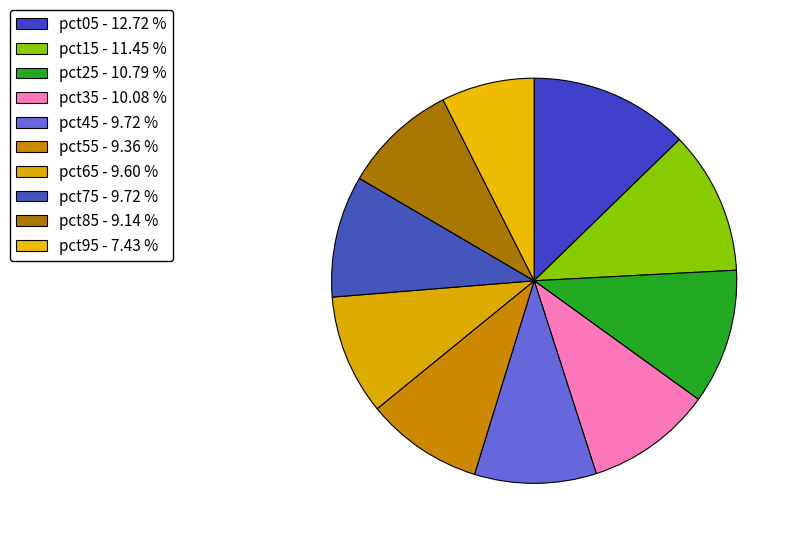

To the nearest percent, what percentage of the pie is pct75?

10%